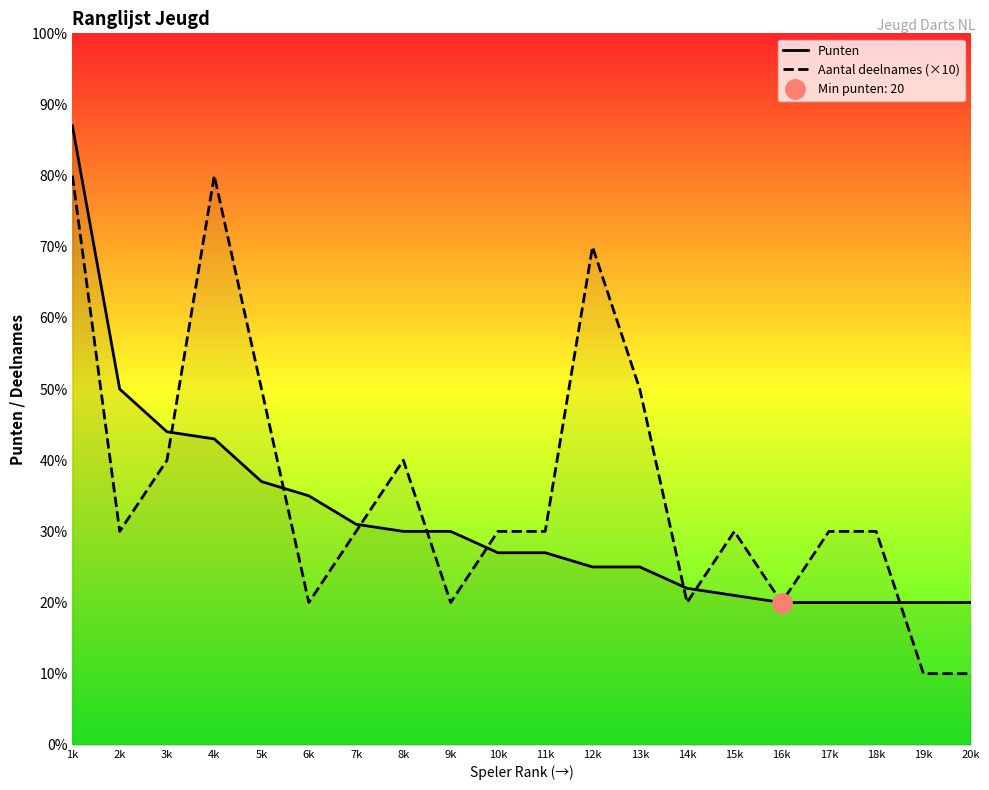

List the series in order of their peak value, highest first.

Punten, Aantal deelnames (×10)